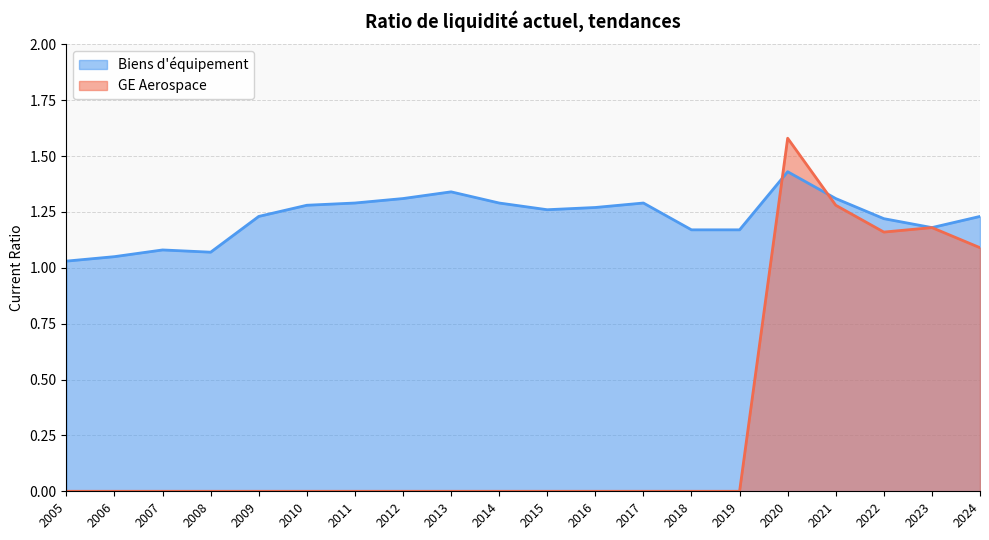

True or false: GE Aerospace has more than 0 interior local peaks.

True